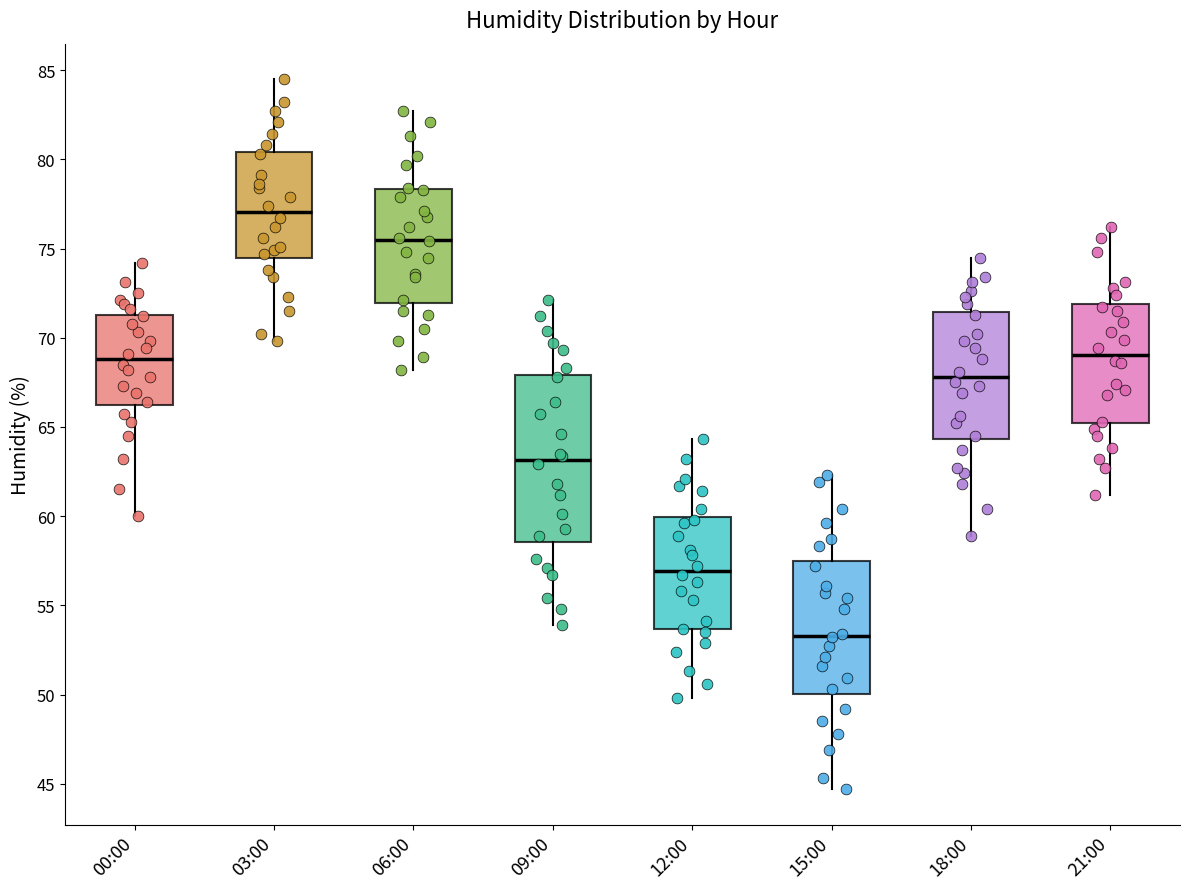

Where is the upper edge of the box for 12:00 on the y-axis? The values are not printed on the chart, so give them approximately, as read against the axis.

60.0